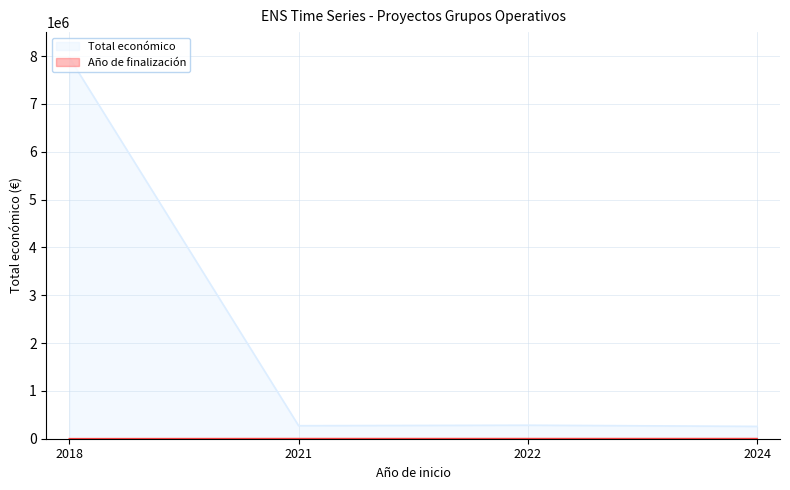

What are all the series names shown in the legend?

Total económico (line), Año de finalización (line)